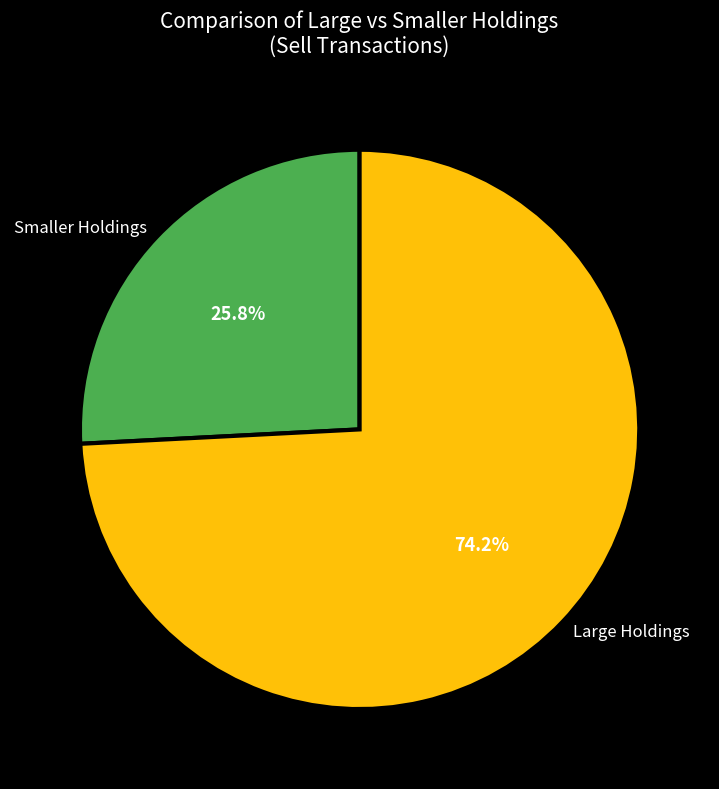

Combined, do Smaller Holdings and Large Holdings account for over 50%?

Yes